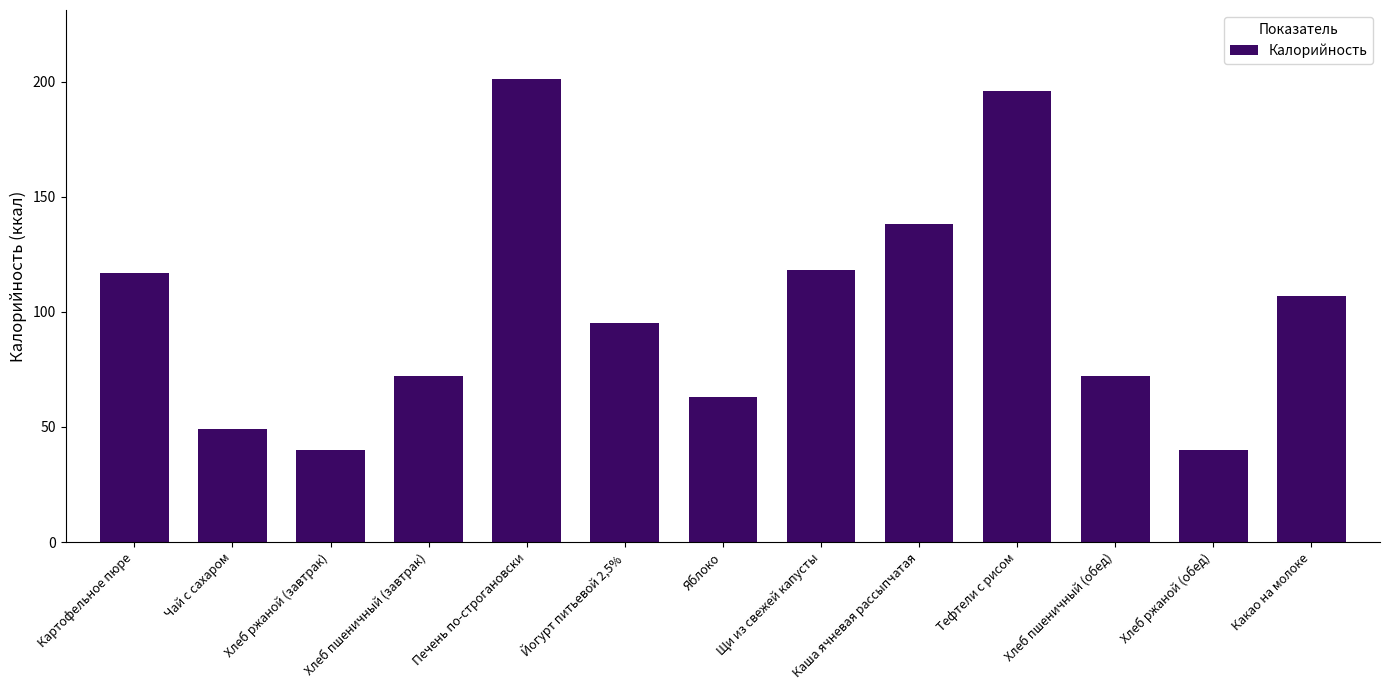

What is the difference between the values at Йогурт питьевой 2,5% and Какао на молоке?

12